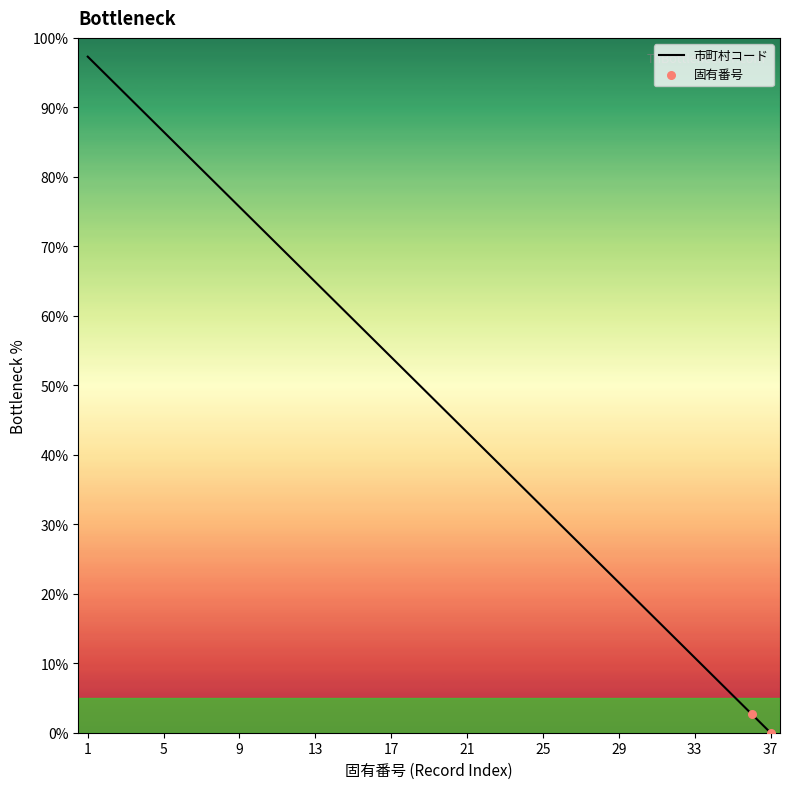

What is the difference between the maximum and minimum values?

97.3